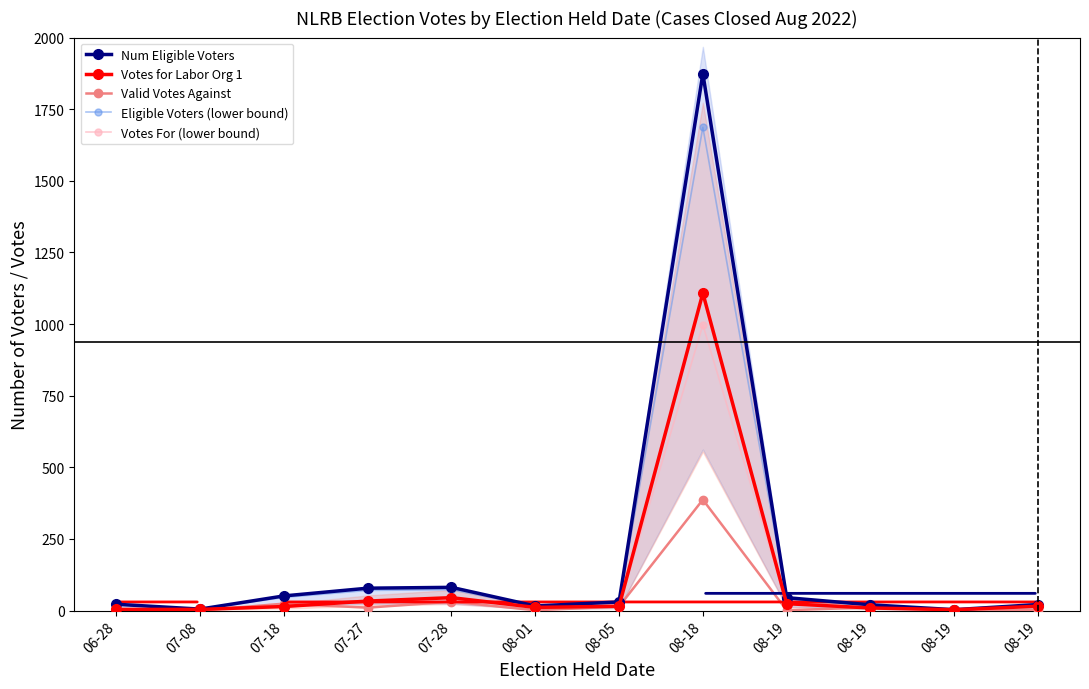

True or false: Num Eligible Voters has a value of 1.5 at 07-08.

False